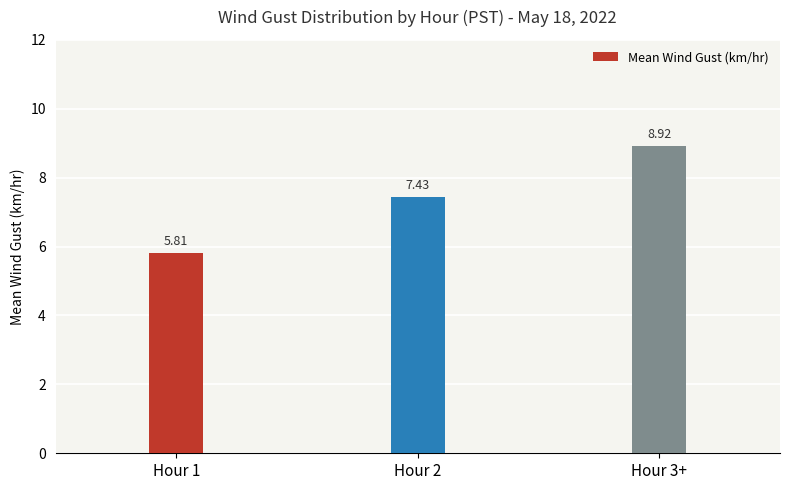

Rank the categories by value from lowest to highest.

Hour 1, Hour 2, Hour 3+